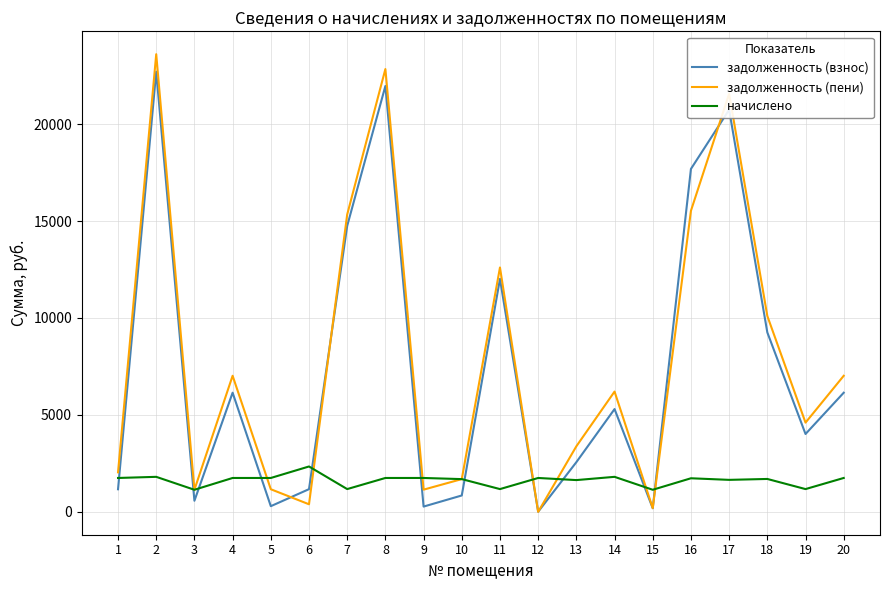

What is the total value across all series at 15?

1514.9